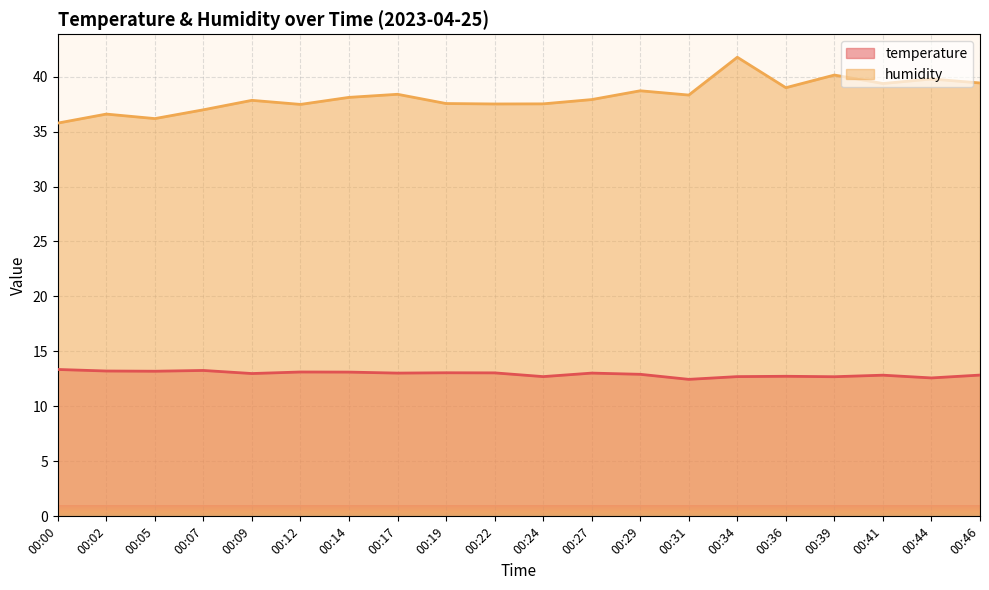

What is the spread (max minus min) of values at 00:14?

25.0